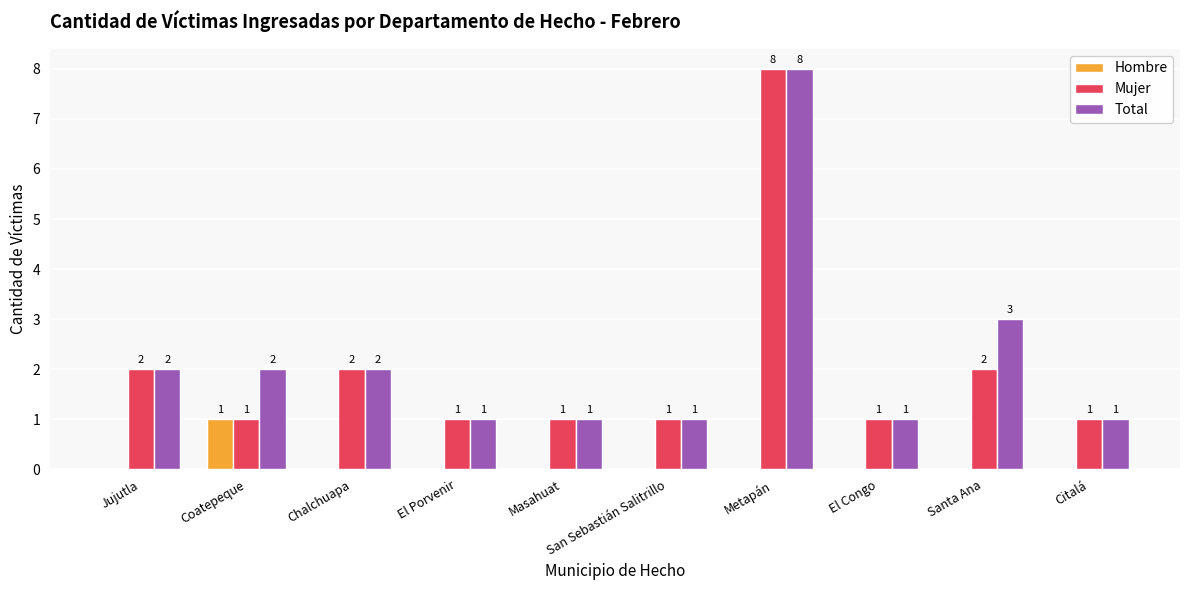

Is it true that Mujer equals 3 at Jujutla?

False